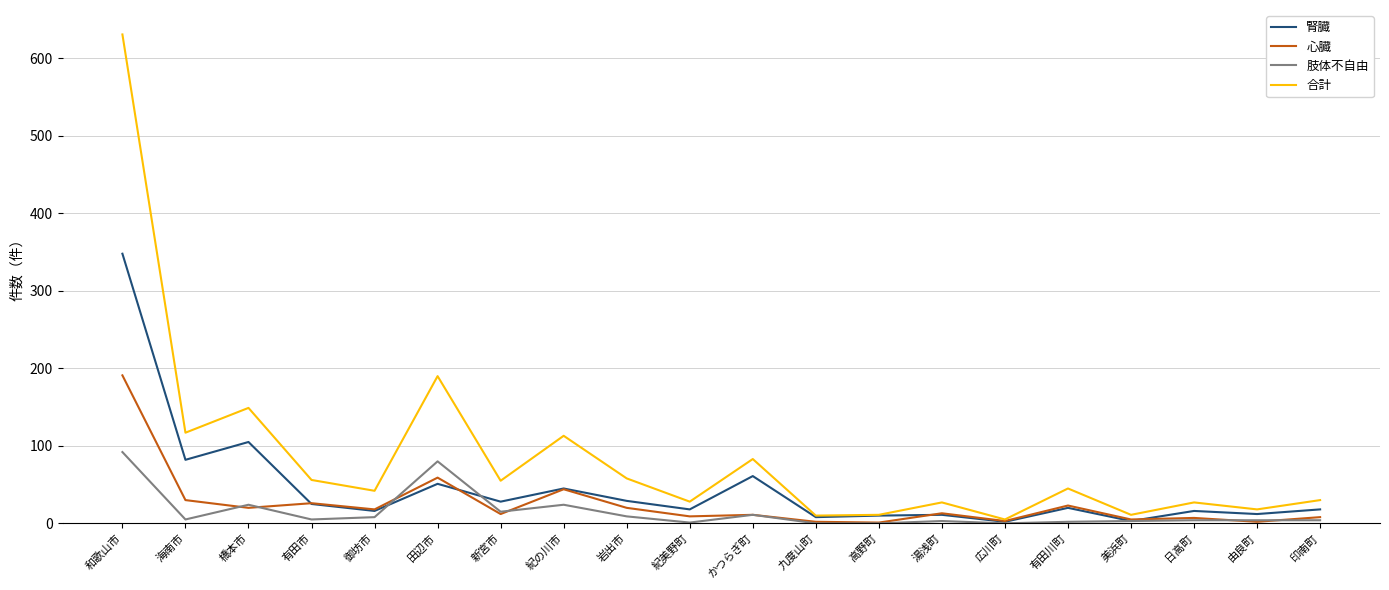

What is the greatest value displayed?

631